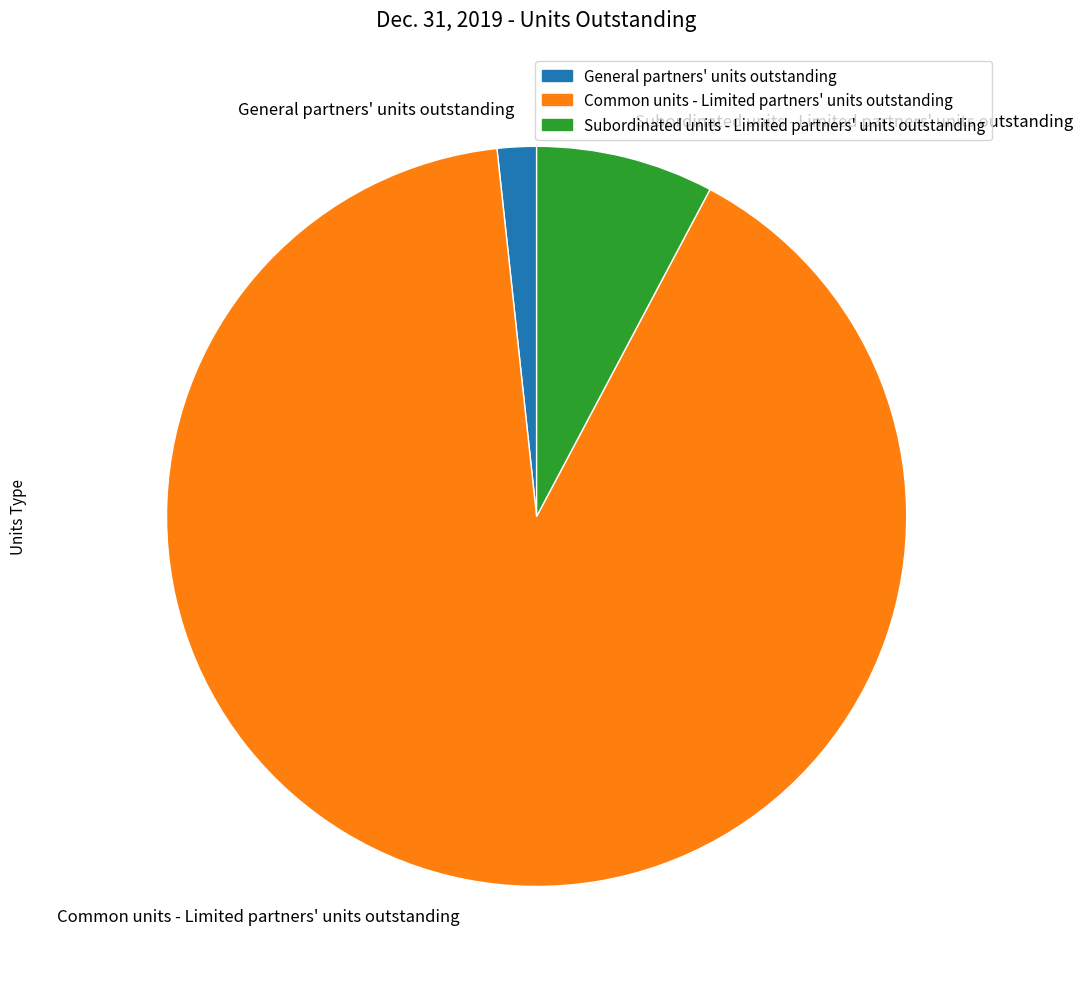

Does General partners' units outstanding represent more than half of the total?

No